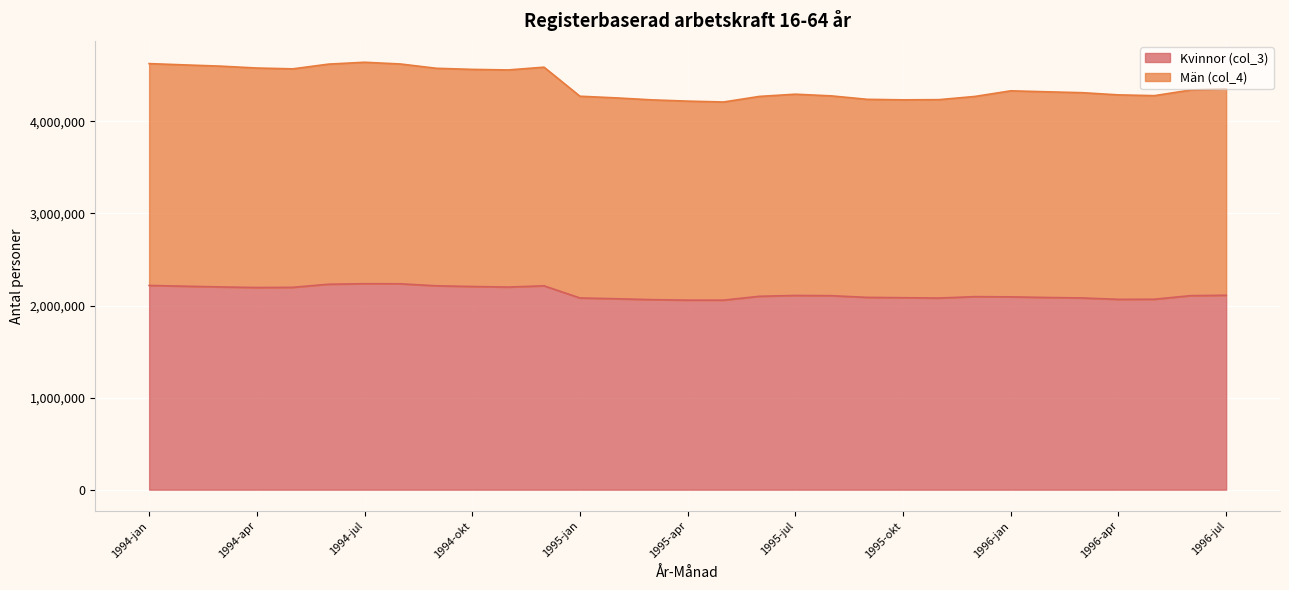

What is the label of the 12th point from the left?

1994-dec